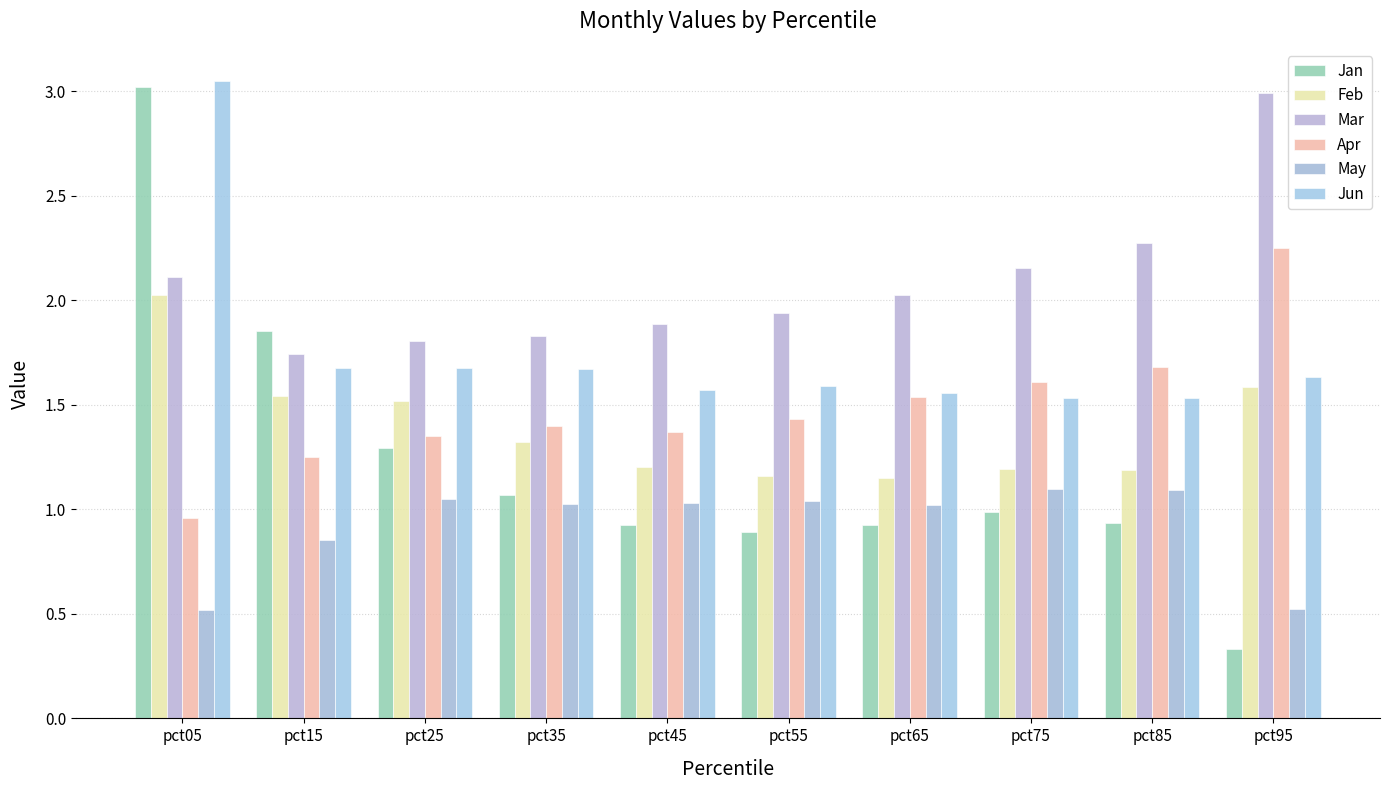

Read the Jun value at pct25.

1.7